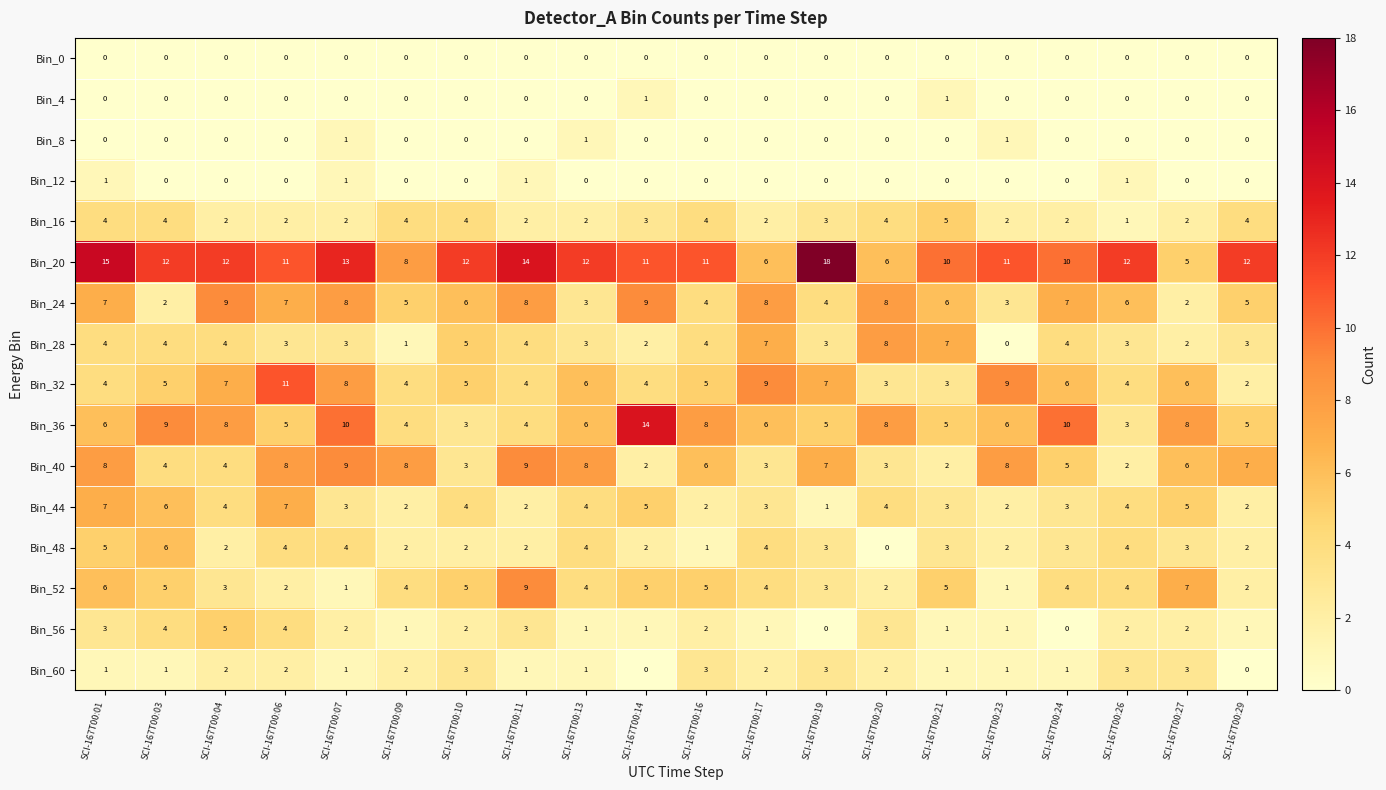

What is the spread (max minus min) of values at SCI-167T00:03?

12